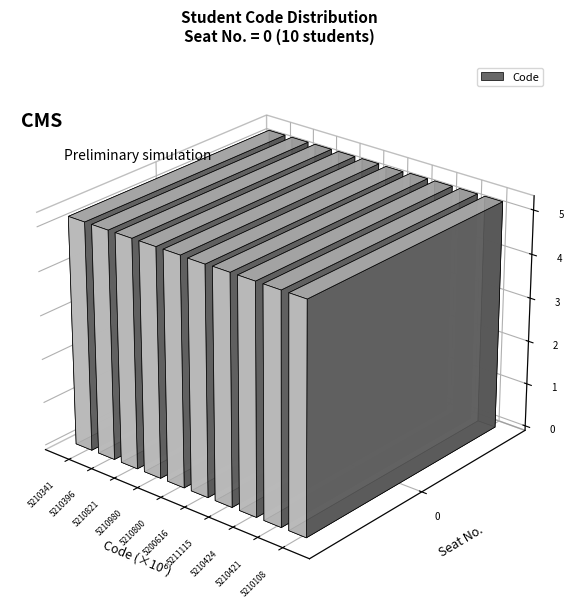

Is the value of Seat No. at 5210108 greater than the value of Code at 5211115?

No